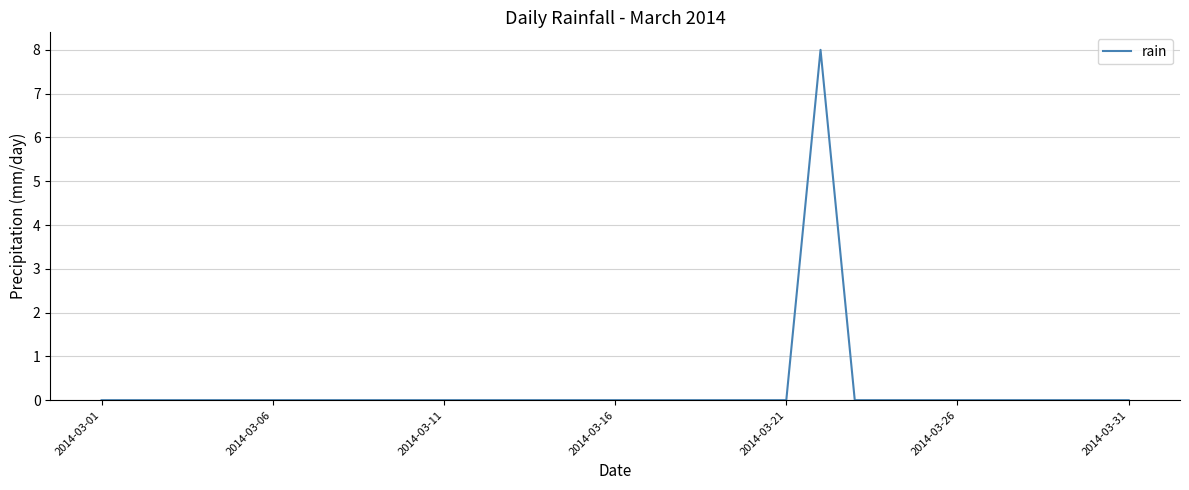

What is the greatest value displayed?

8